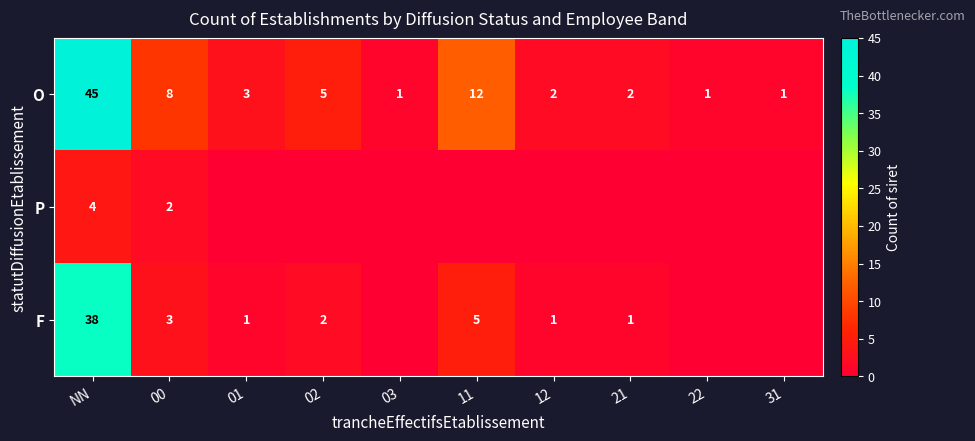

What is the sum of the O values at 00 and 22?

9